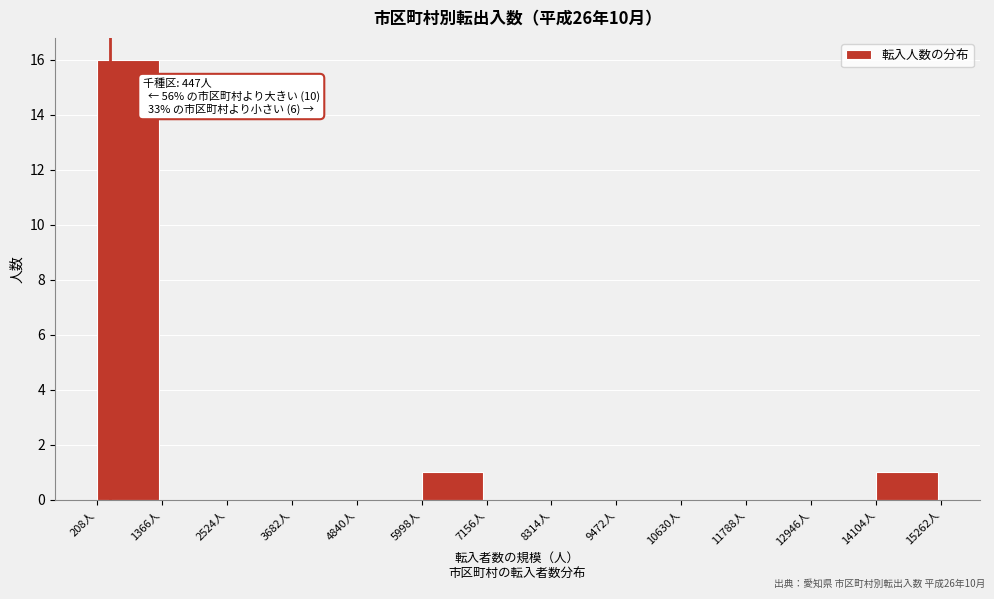

Over which range of the x-axis is the bar tallest?

200 to 1400